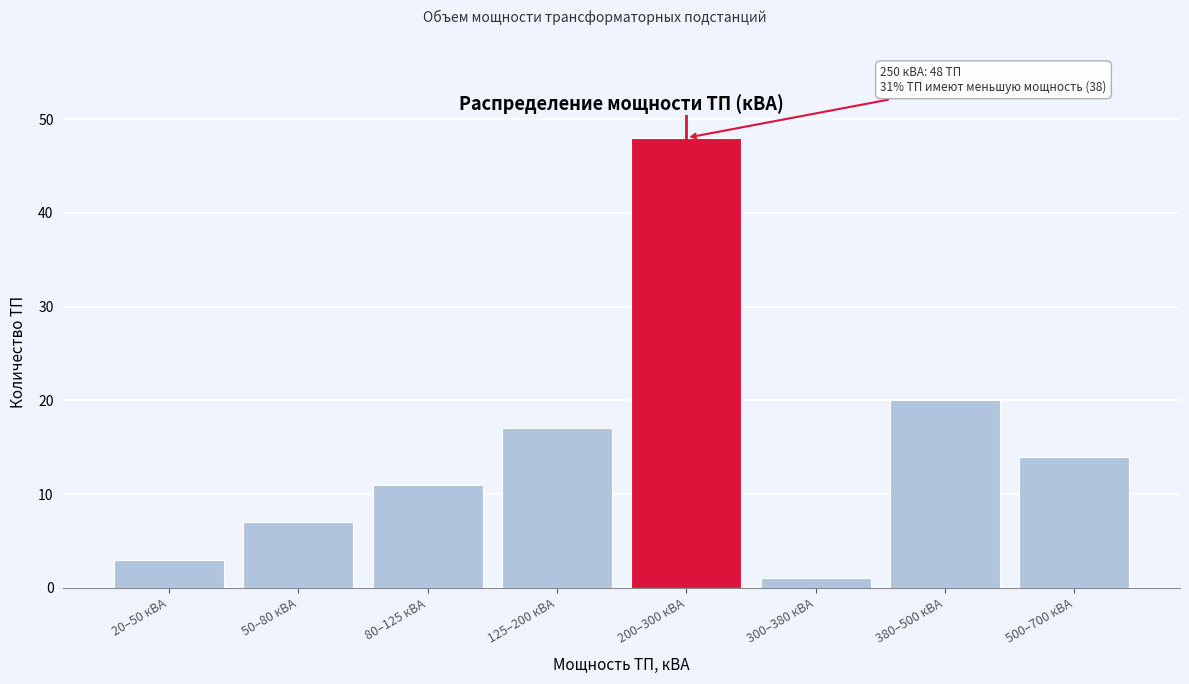

Reading left to right, list all the values displayed in this chart.

20–50 кВА=3	50–80 кВА=7	80–125 кВА=11	125–200 кВА=17	200–300 кВА=48	300–380 кВА=1	380–500 кВА=20	500–700 кВА=14